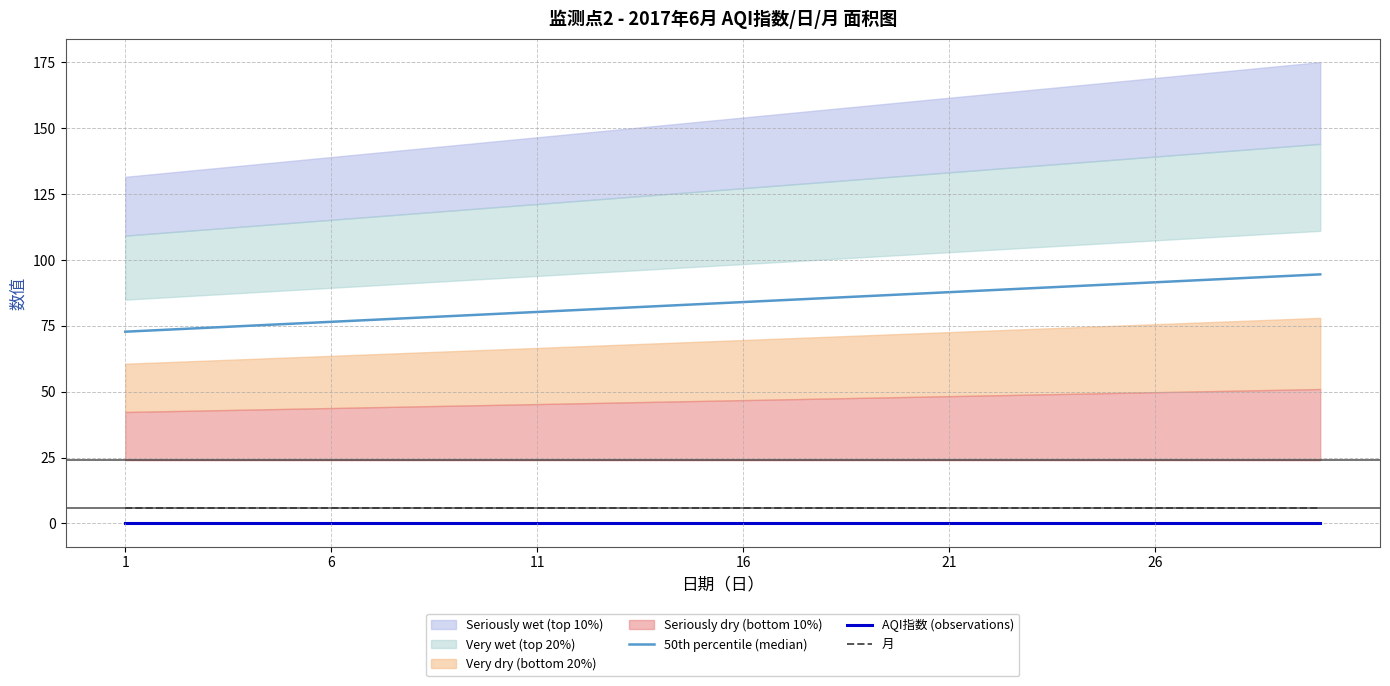

The value of 月 at 11 is 6.0. True or false?

True